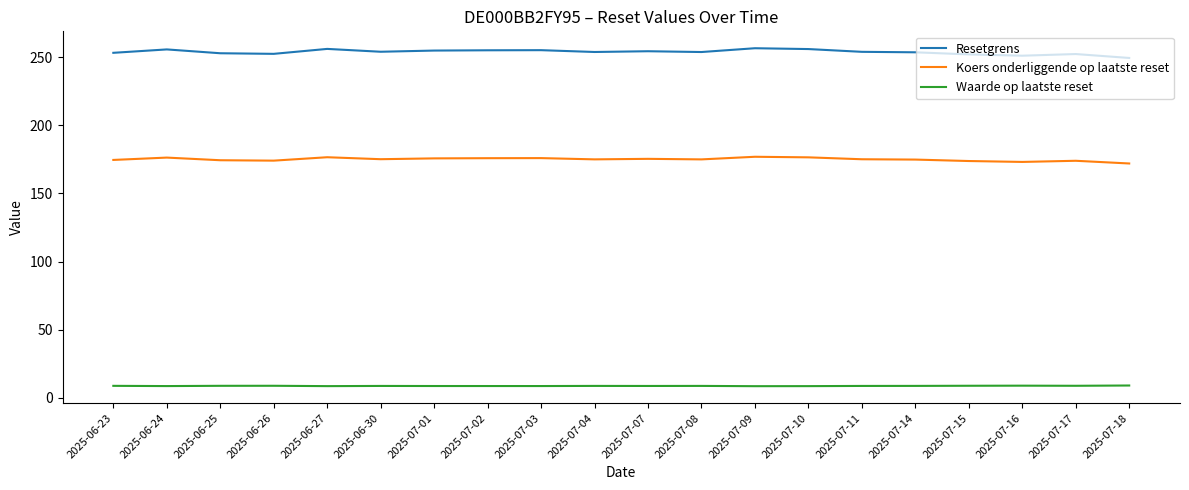

The value of Resetgrens at 2025-06-27 is 256.0. True or false?

True